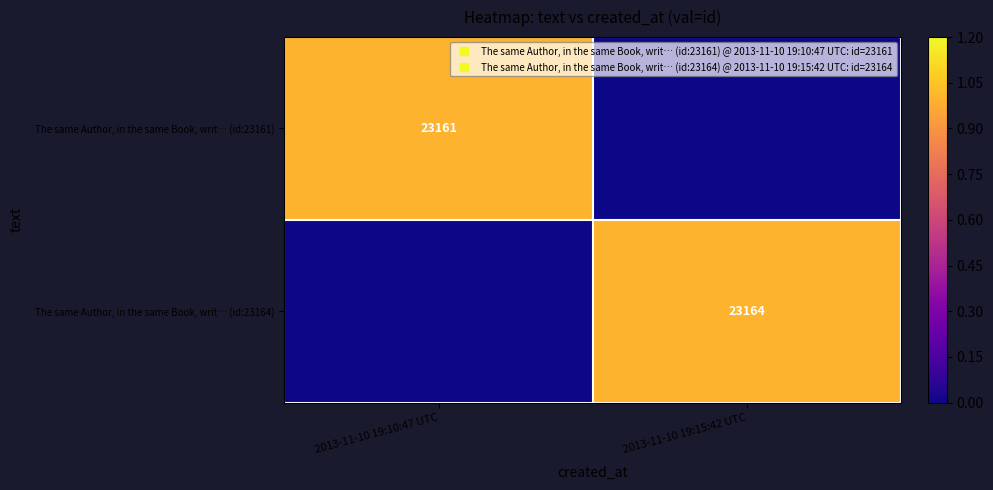

The value of The same Author, in the same Book, writ… (id:23164) at 2013-11-10 19:15:42 UTC is 1.4. True or false?

False